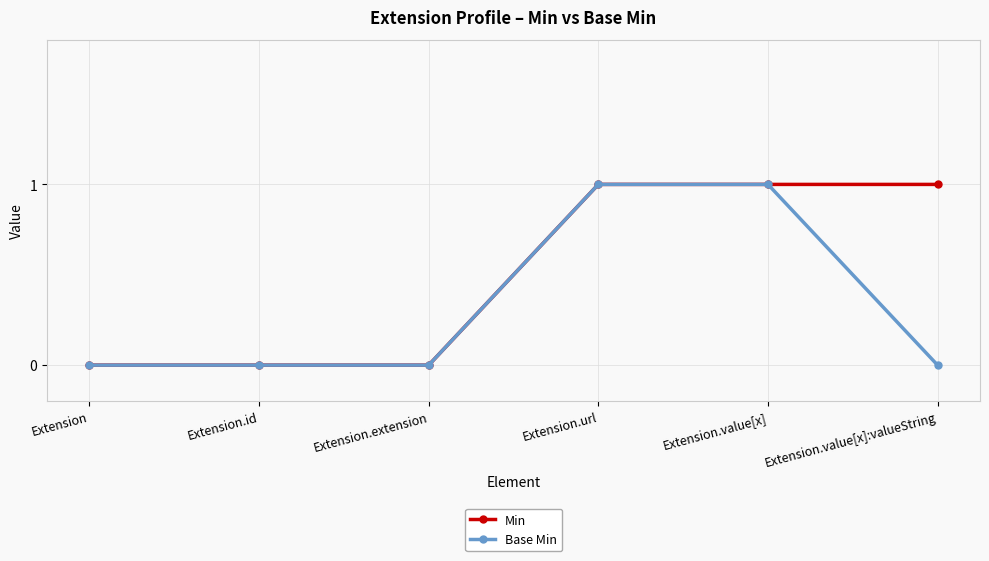

True or false: Base Min has more than 2 interior local peaks.

False